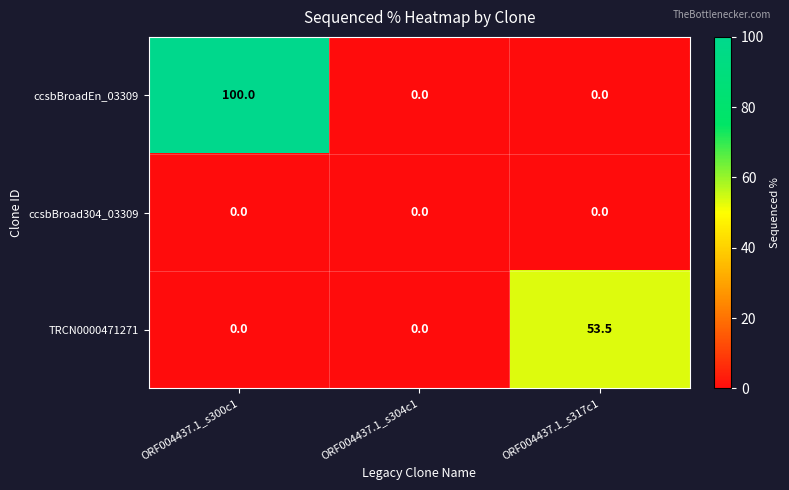

Is the value of ccsbBroadEn_03309 at ORF004437.1_s300c1 greater than the value of TRCN0000471271 at ORF004437.1_s300c1?

Yes